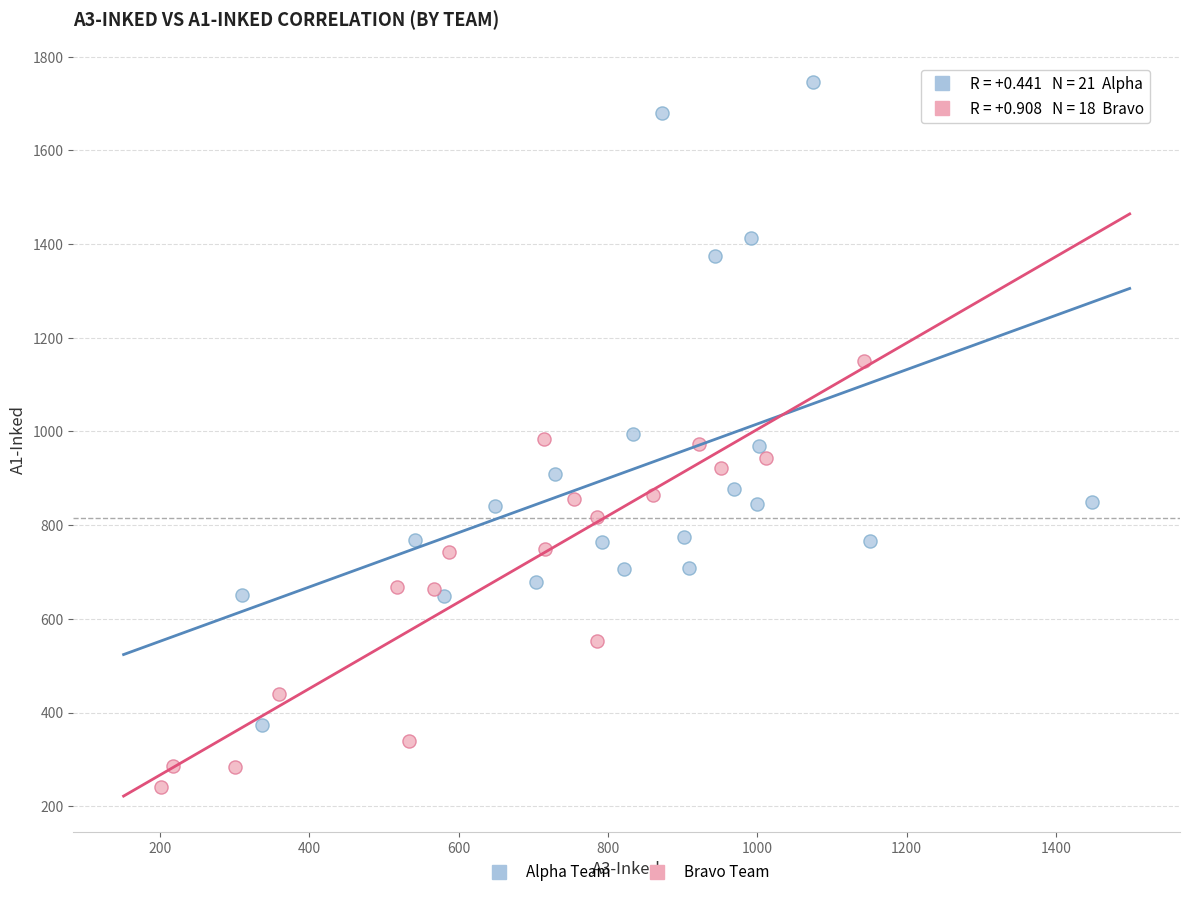

Which series reaches the maximum Y coordinate?

Alpha Team